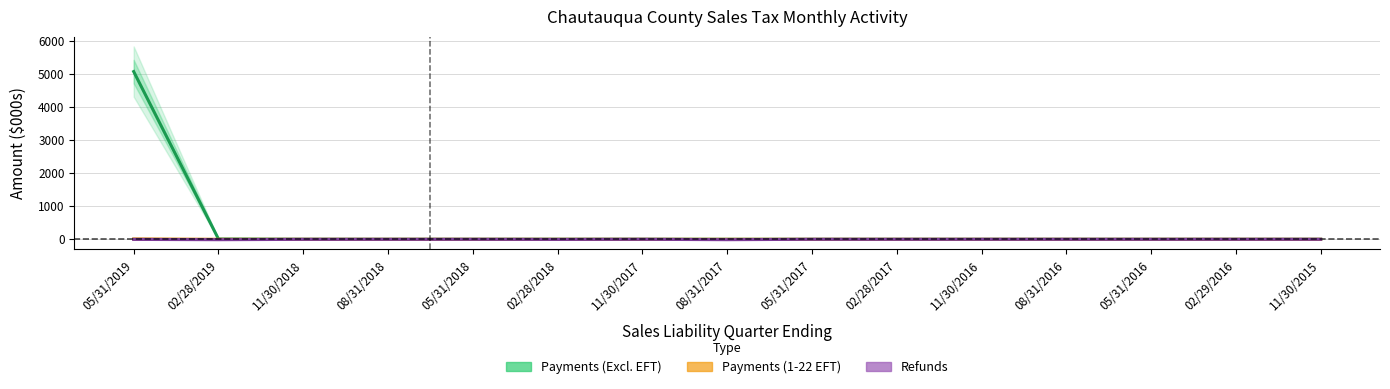

At how many categories does at least one series exceed 634?

1